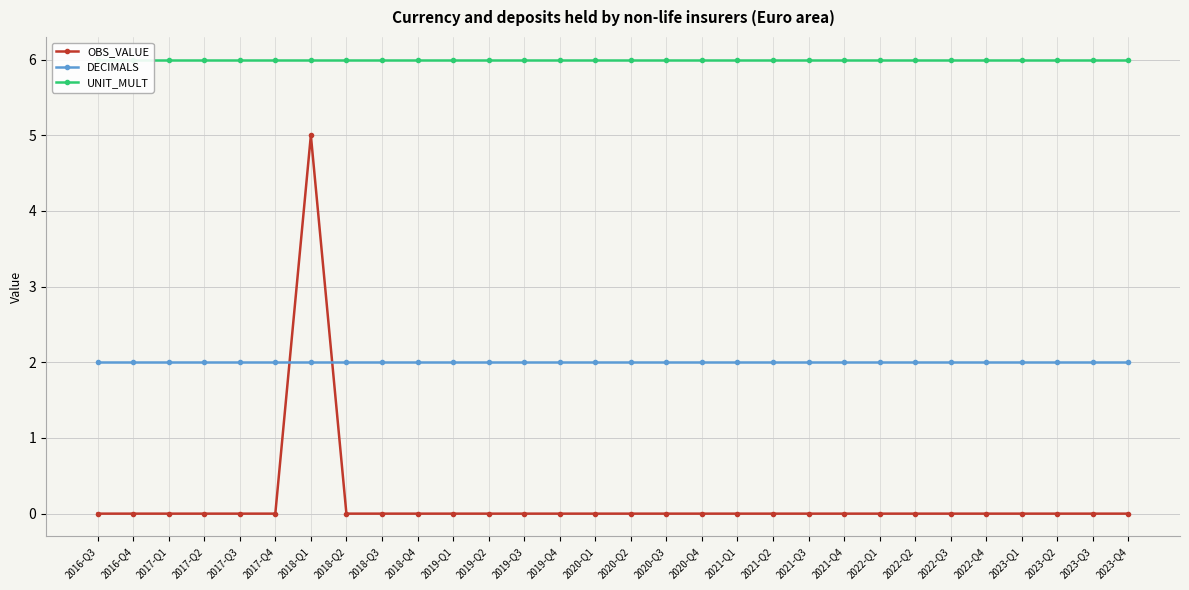

What is the spread (max minus min) of values at 2018-Q3?

6